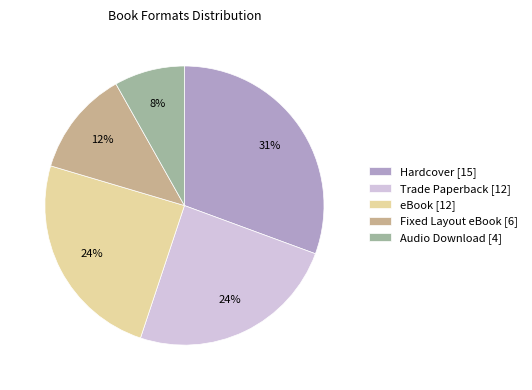

Between Audio Download and Hardcover, which is larger?

Hardcover